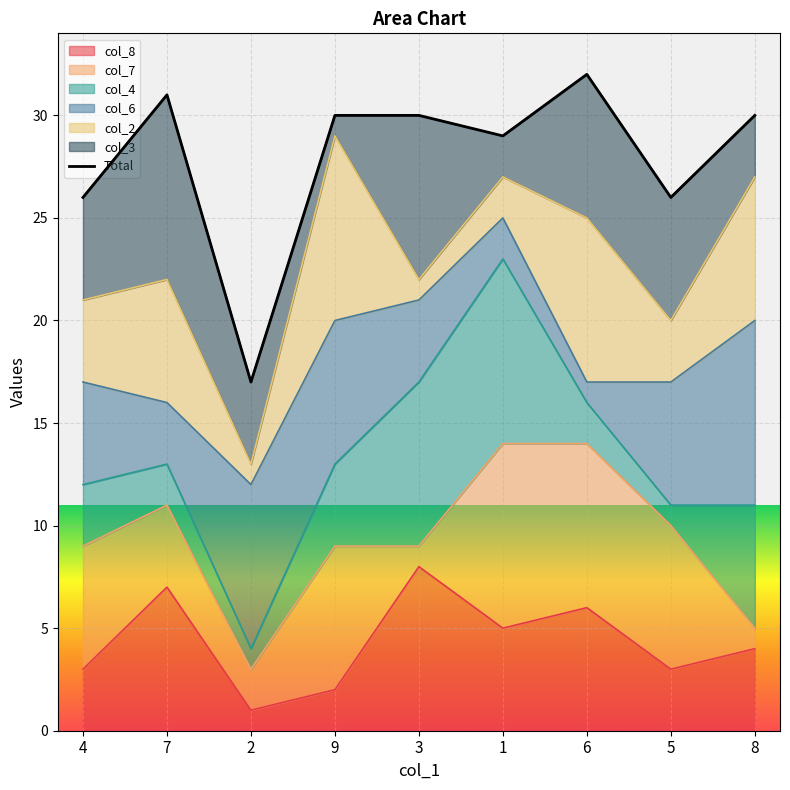

Rank the categories by value from lowest to highest.

2, 4, 5, 1, 9, 3, 8, 7, 6